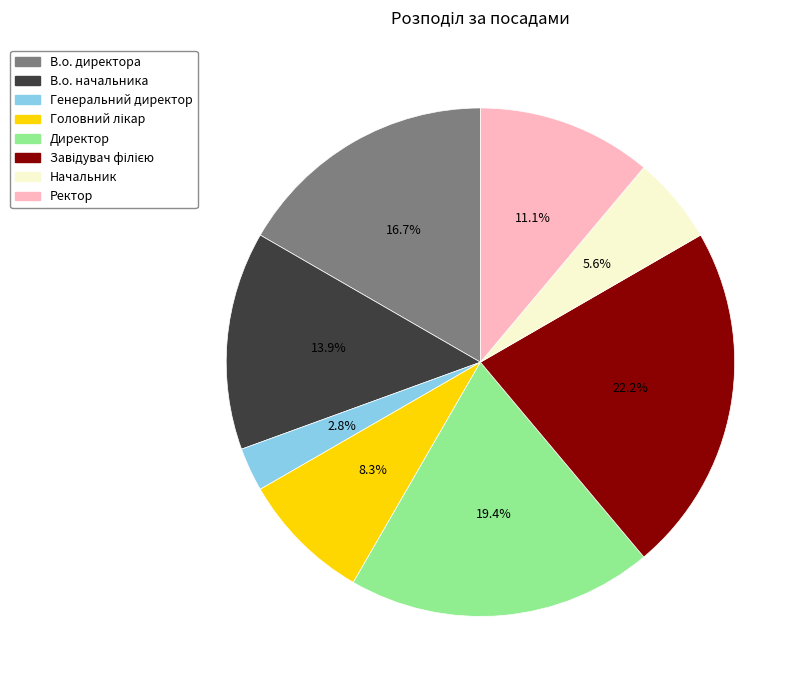

Is there a majority slice in this chart?

No